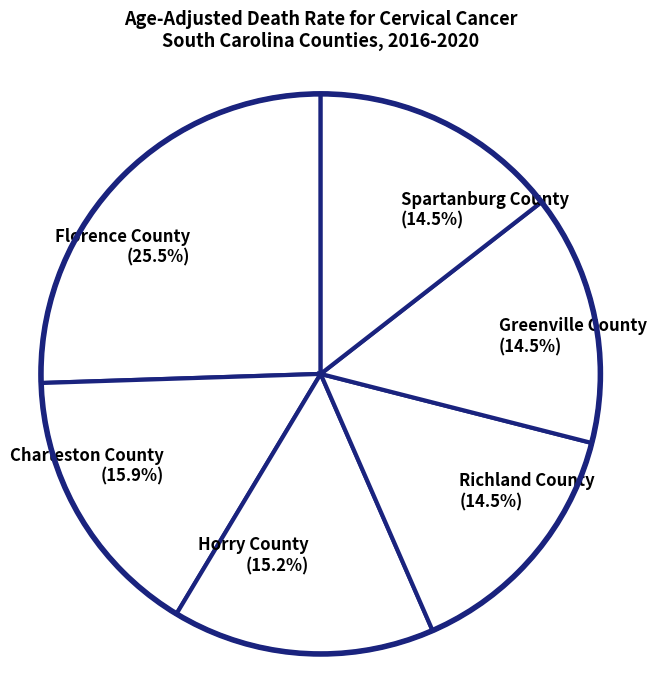

What is the total percentage of Spartanburg County (14.5%) and Horry County (15.2%)?

29.7%